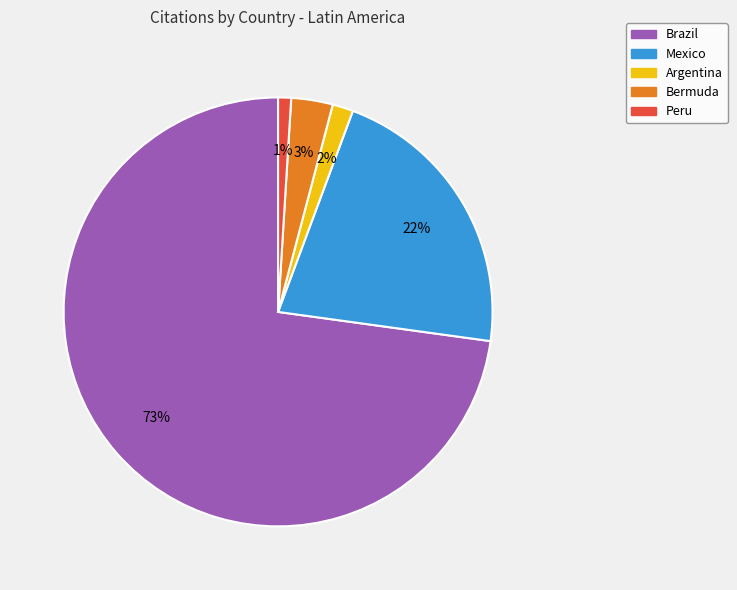

To the nearest percent, what is the difference between the Peru and Argentina slice percentages?

1%